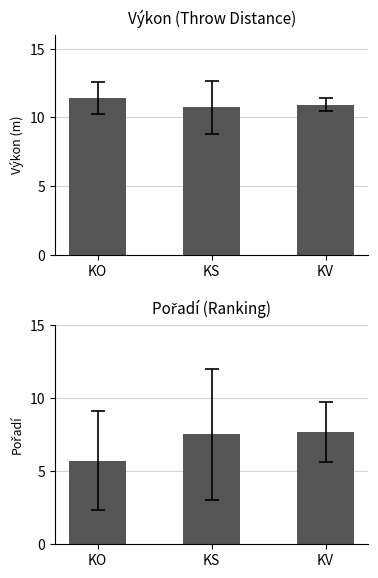

What is the value of the Pořadí bar at the 1st from the left?

5.7